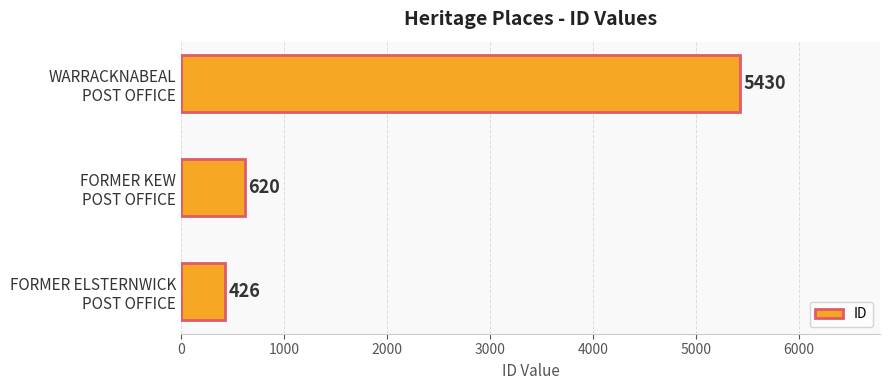

What is the smallest value displayed?

426